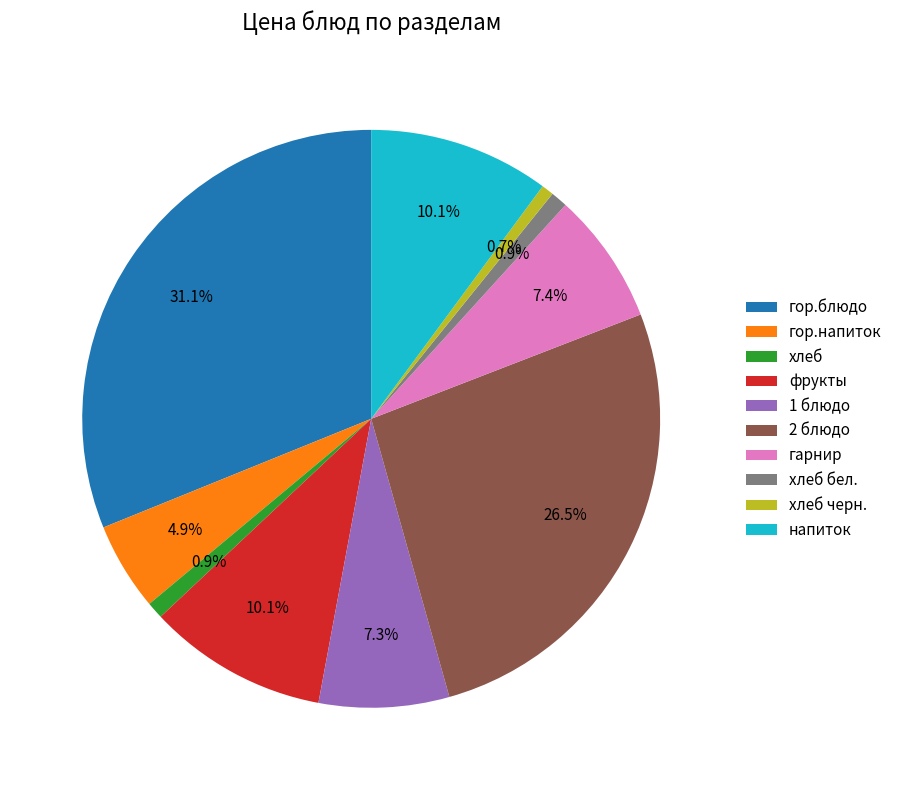

Count the number of slices in the pie.

10